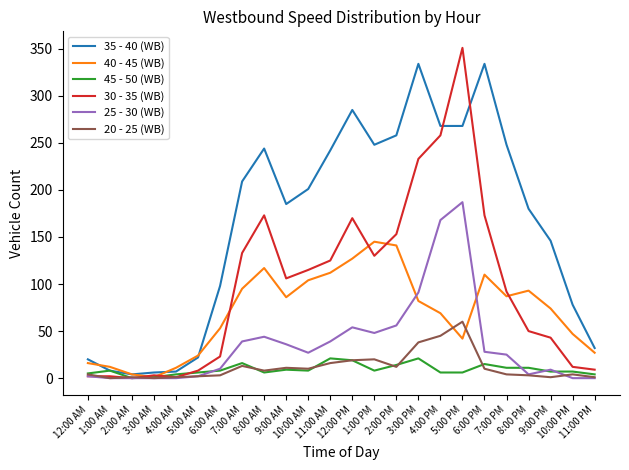

What position from the left is 3:00 PM?

16